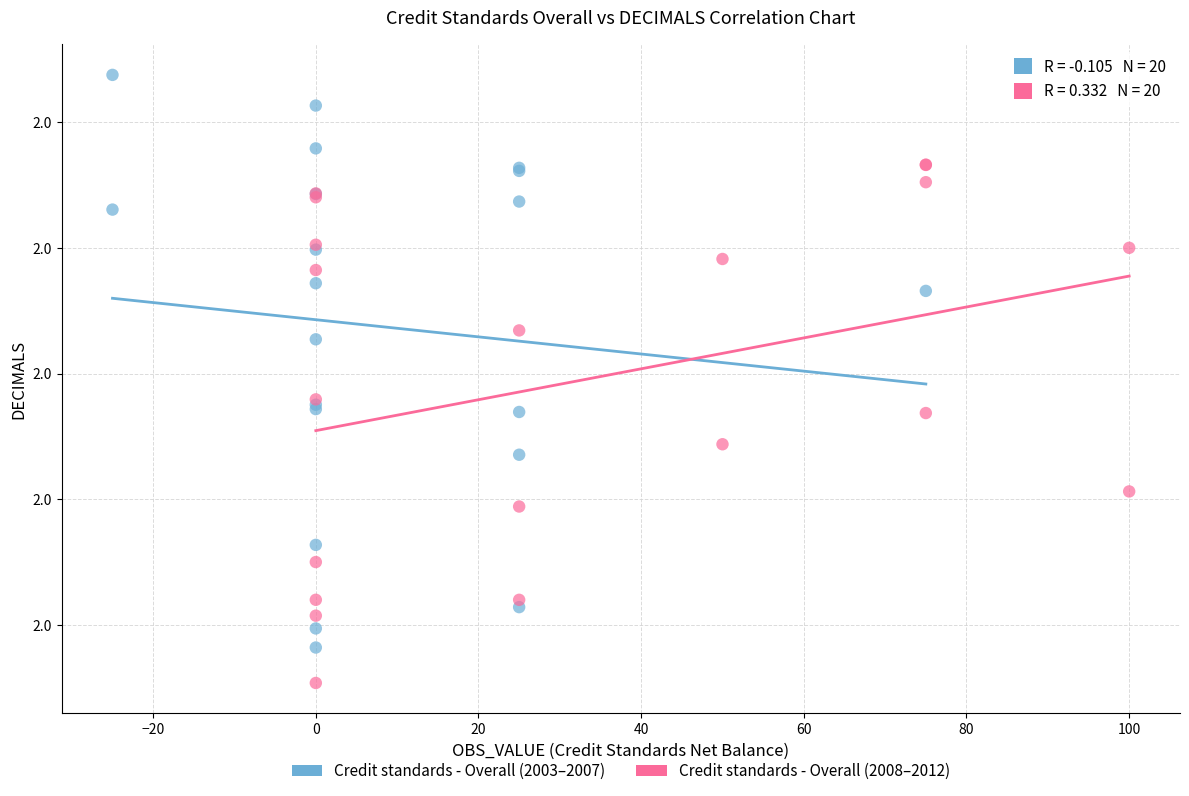

What are all the series names shown in the legend?

Credit standards - Overall (2003–2007), Credit standards - Overall (2008–2012)